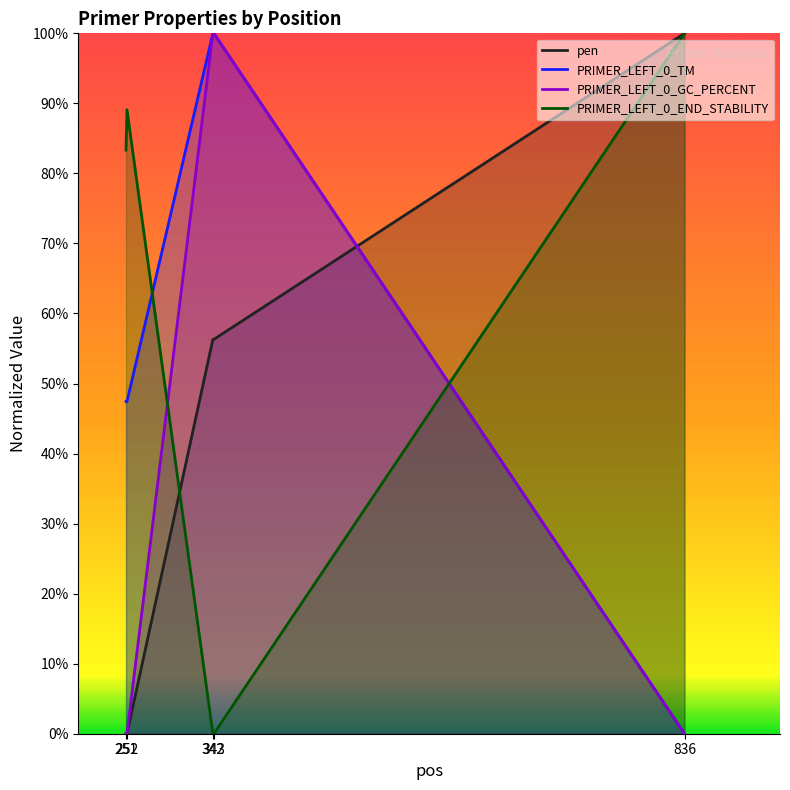

Reading left to right, what are all the values shown in this chart?

pen: 251=0.0	252=0.0	342=0.6	343=0.6	836=1.0
PRIMER_LEFT_0_TM: 251=0.5	252=0.5	342=1.0	343=1.0	836=0.0
PRIMER_LEFT_0_GC_PERCENT: 251=0.0	252=0.0	342=1.0	343=1.0	836=0.0
PRIMER_LEFT_0_END_STABILITY: 251=0.8	252=0.9	342=0.0	343=0.0	836=1.0